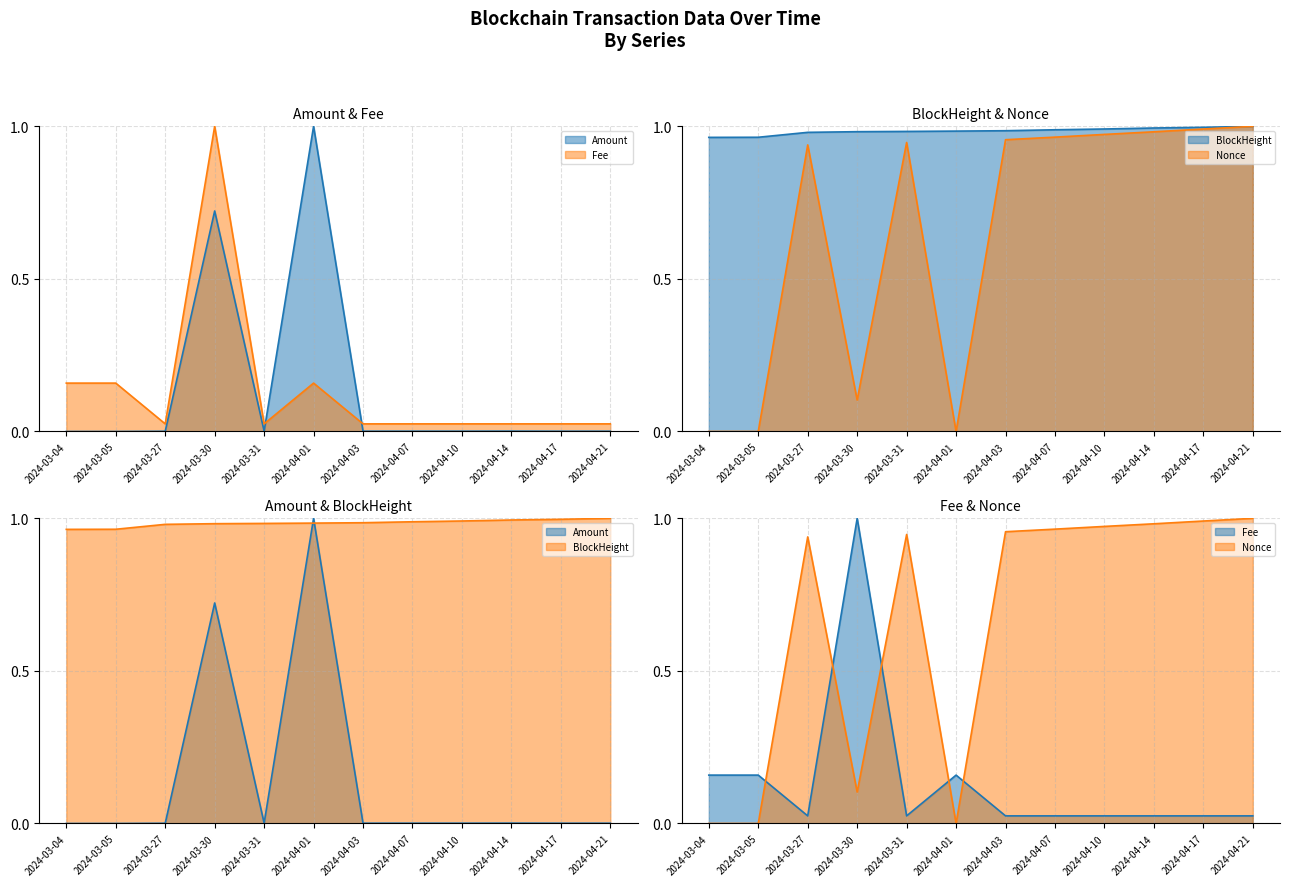

Where is the first local maximum for Fee?

2024-03-30